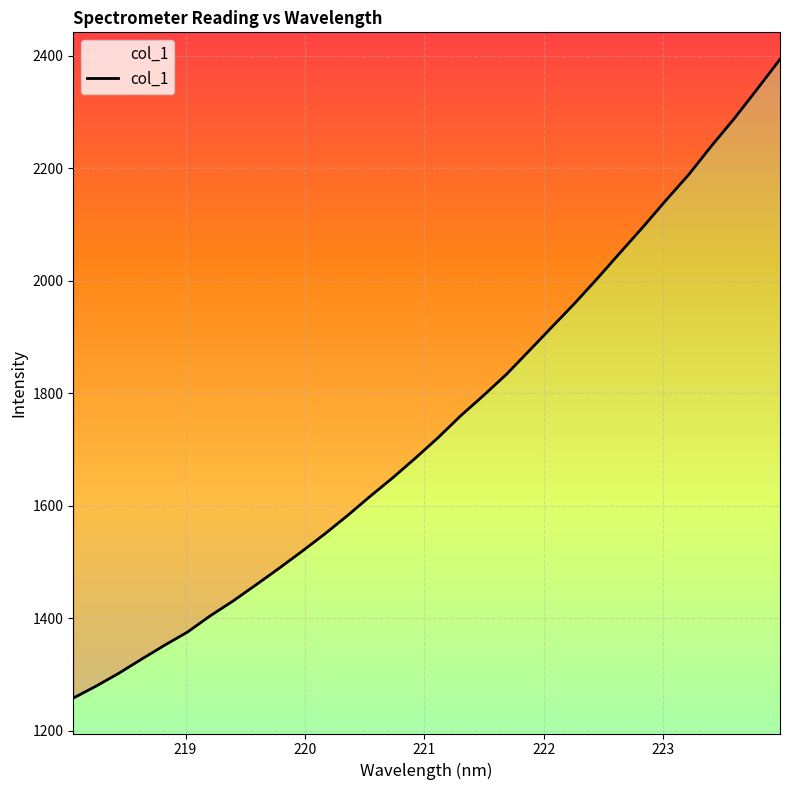

What is the maximum value shown in the chart?

2394.0